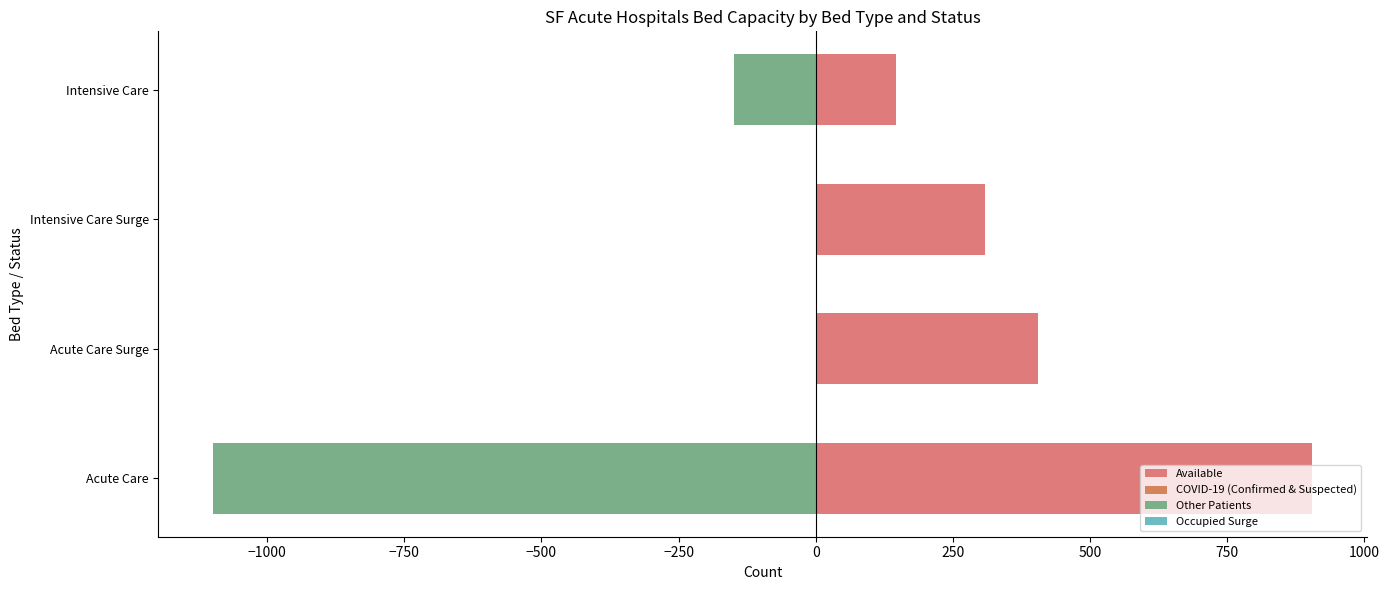

Which series has the largest total across all categories?

Available